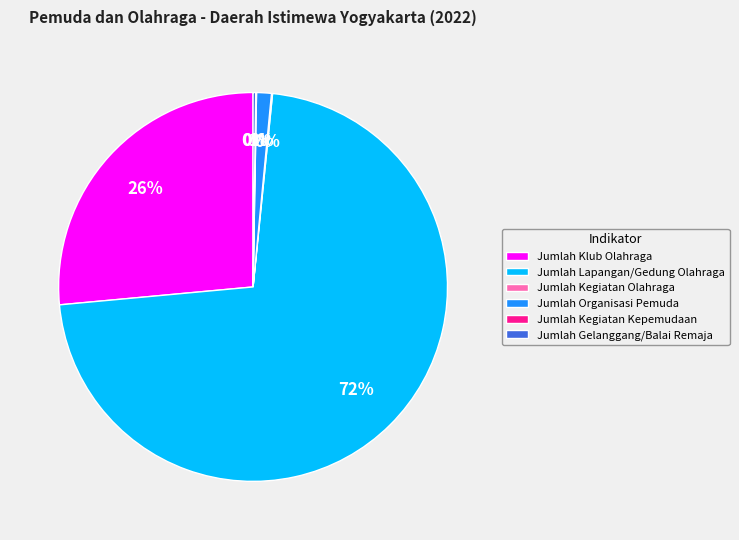

Which has a higher value, Jumlah Lapangan/Gedung Olahraga or Jumlah Organisasi Pemuda?

Jumlah Lapangan/Gedung Olahraga